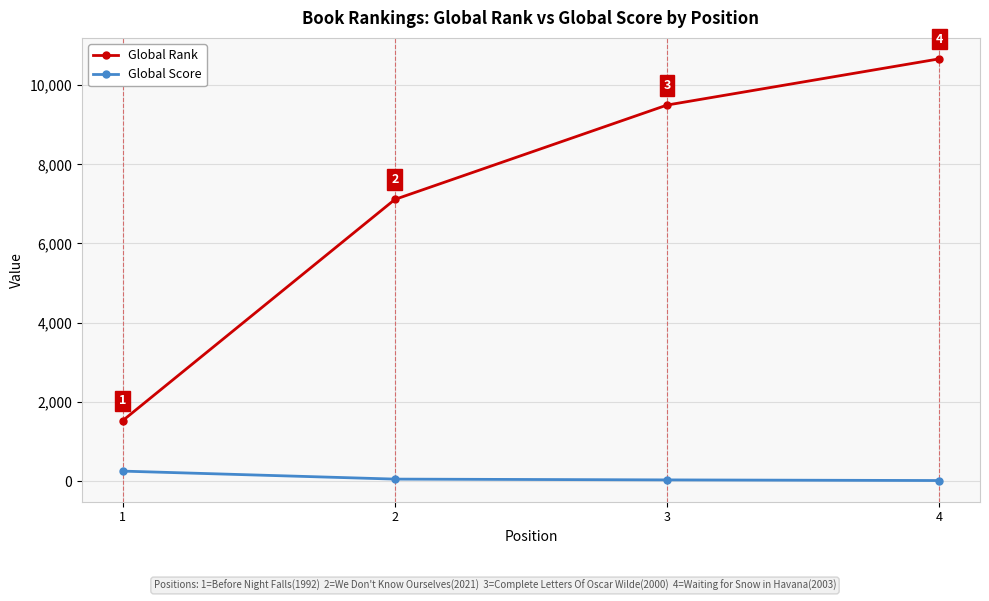

The Global Rank series shows 7111 at 2. True or false?

True